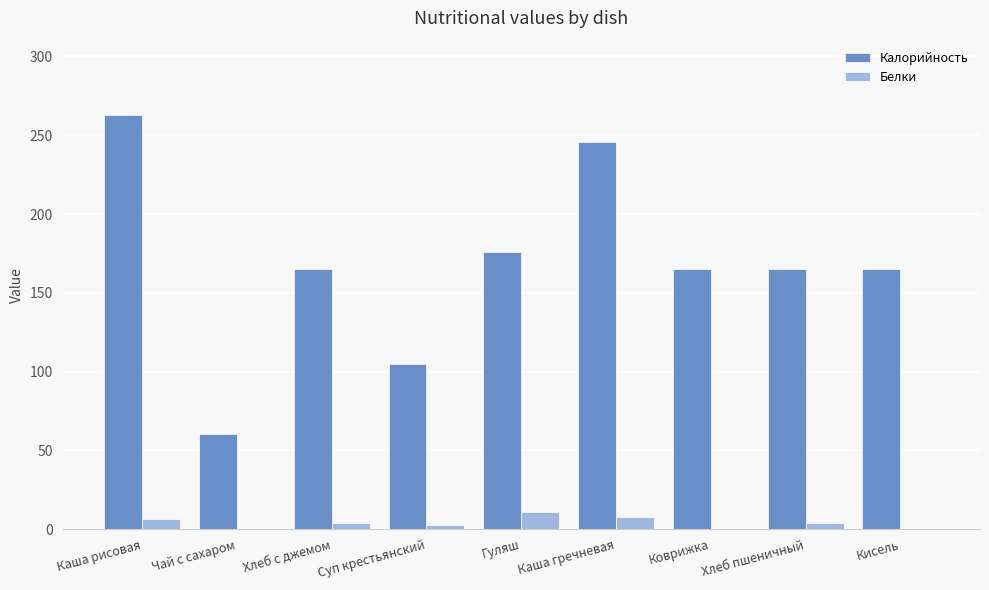

Are the bars horizontal?

No